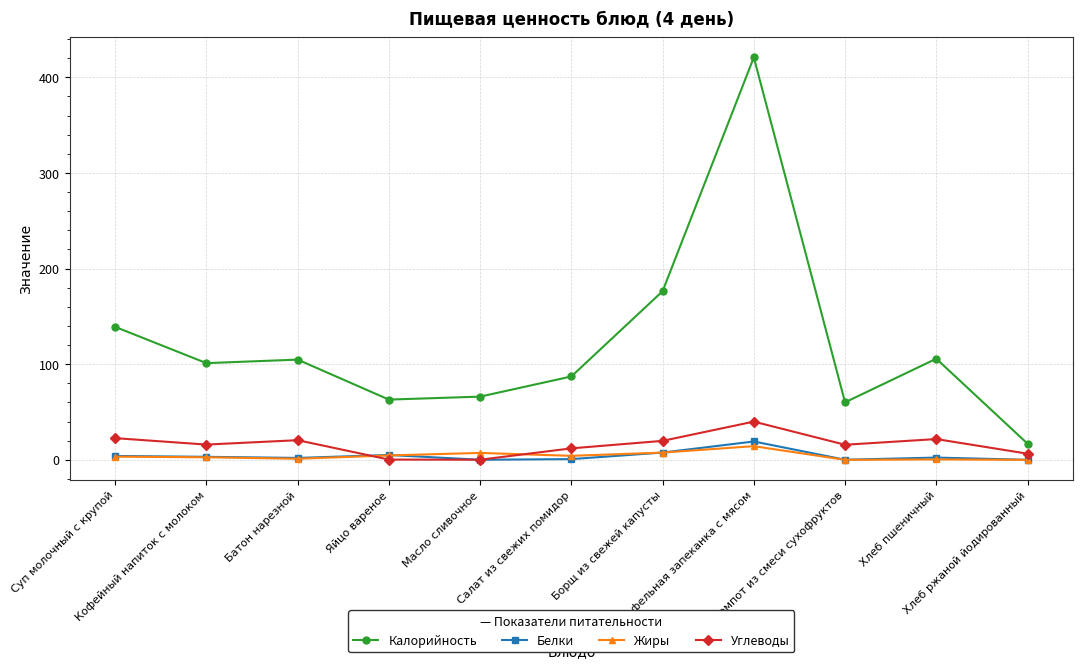

What is the highest value of the Белки series?

19.2